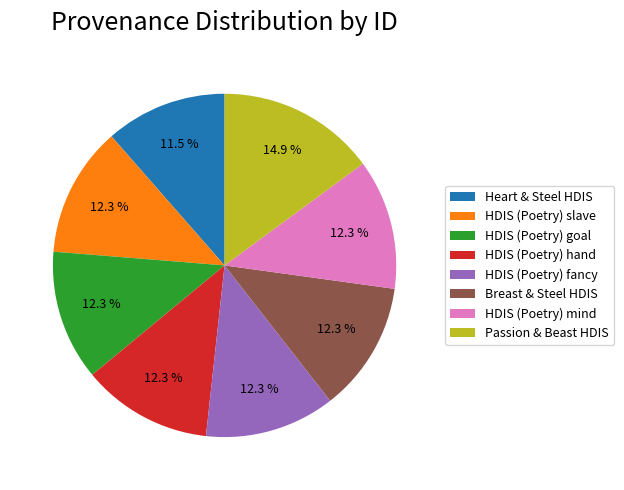

What is the smallest slice in the pie chart?

Heart & Steel HDIS